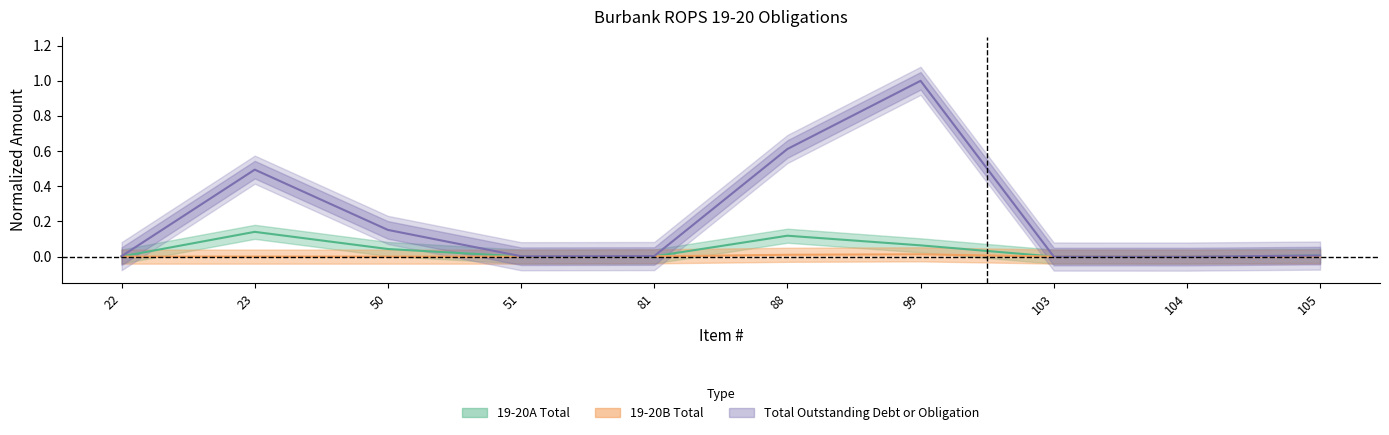

What is the maximum value for 19-20A Total?

0.1